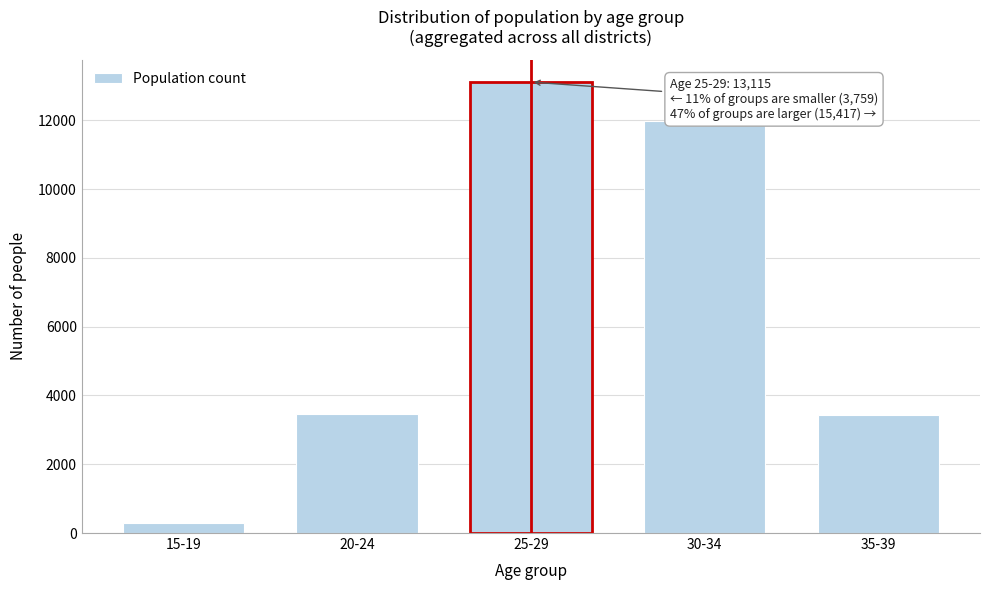

What is the label of the 5th bar from the left?

35-39